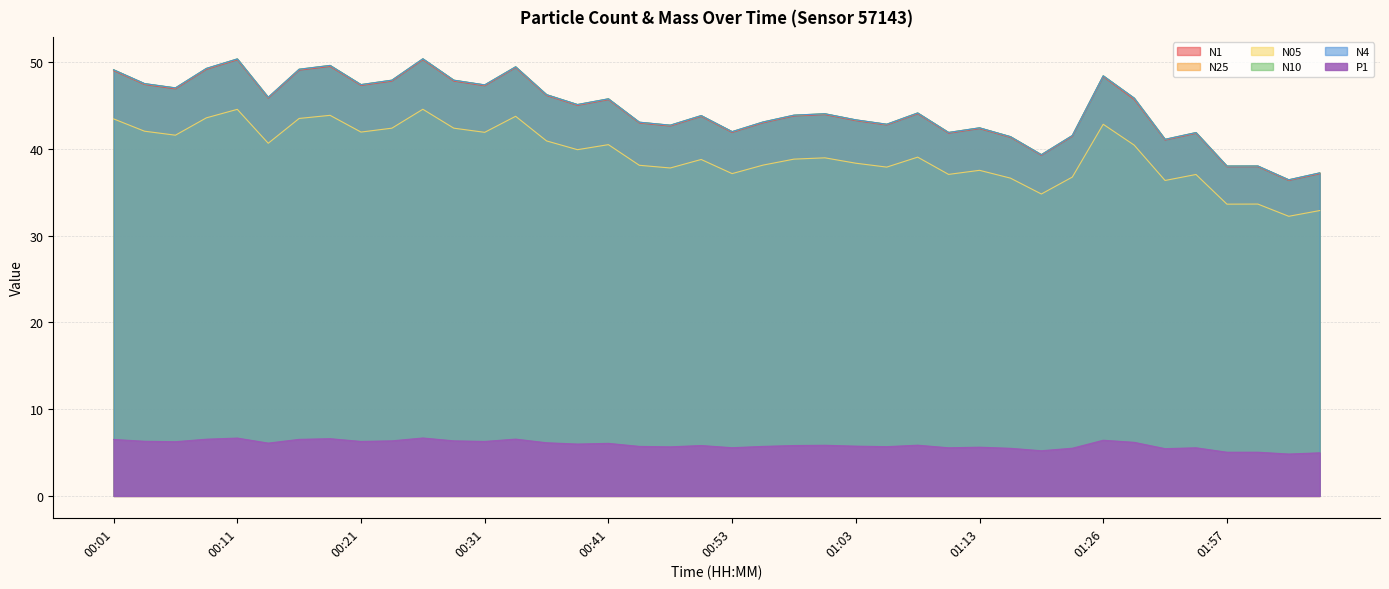

Which category has the highest value in the N25 series?

00:26